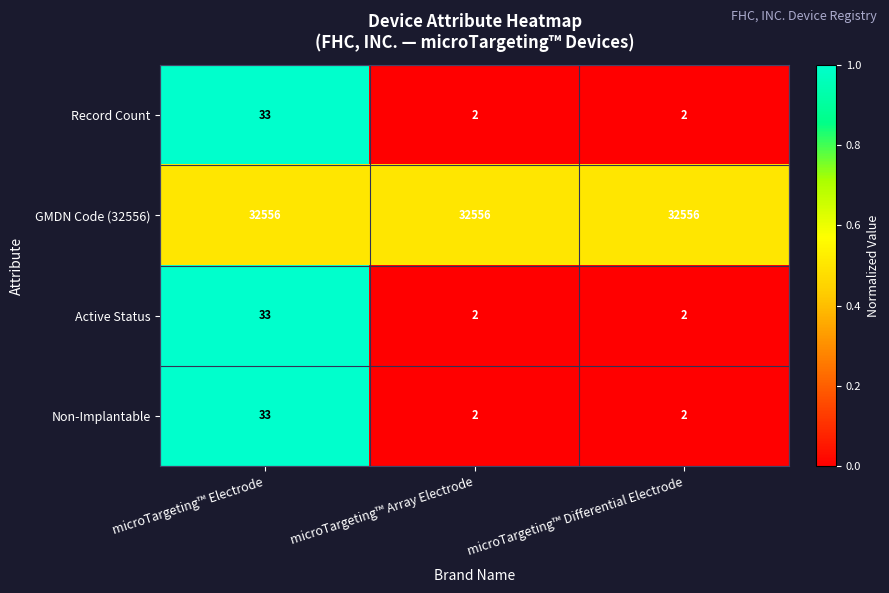

What is the spread (max minus min) of values at microTargeting™ Differential Electrode?

32554